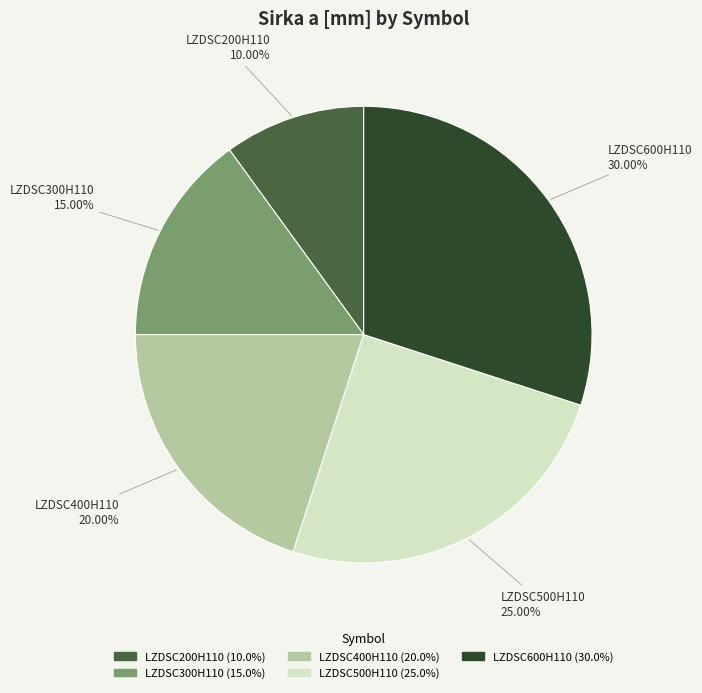

To the nearest percent, what portion does LZDSC500H110 represent?

25%